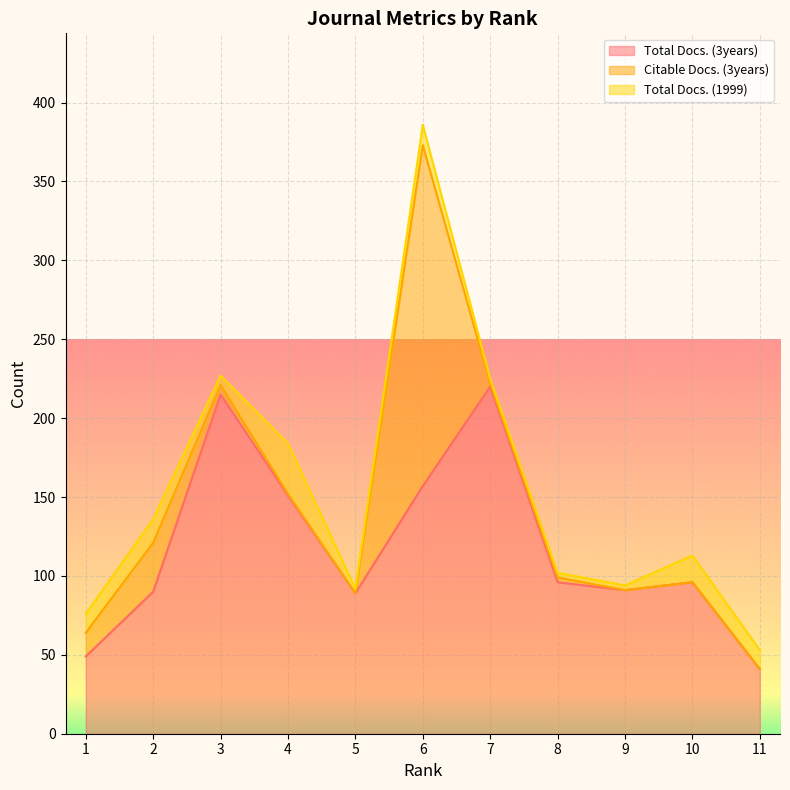

Which series ends up on top after the final intersection of Citable Docs. (3years) and Total Docs. (3years)?

Total Docs. (3years)